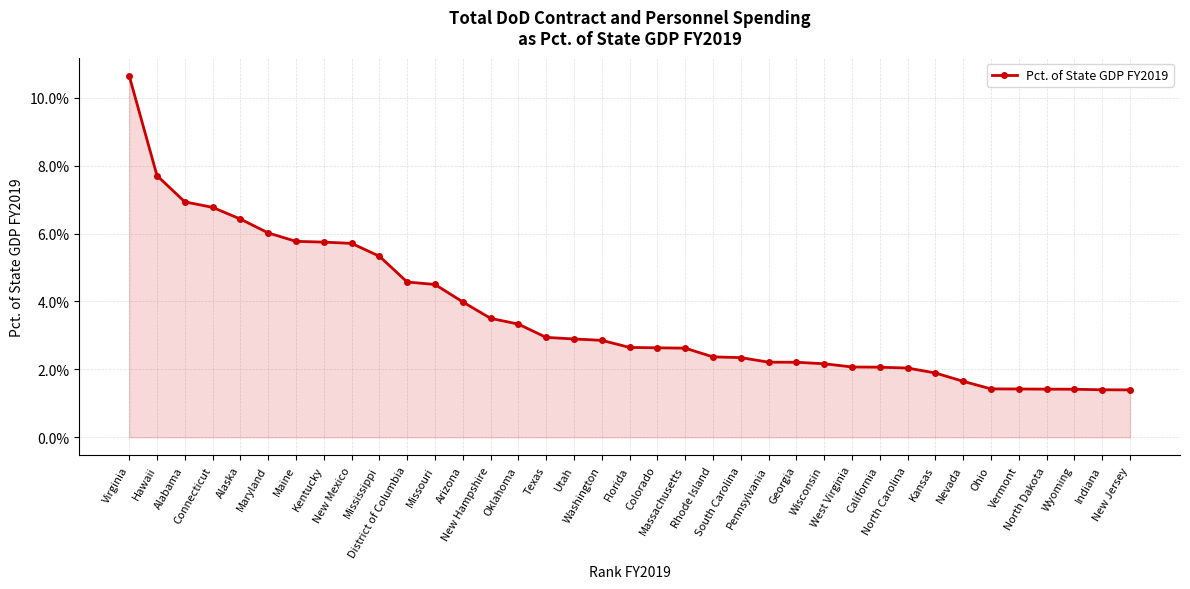

Does the chart have visible grid lines?

Yes